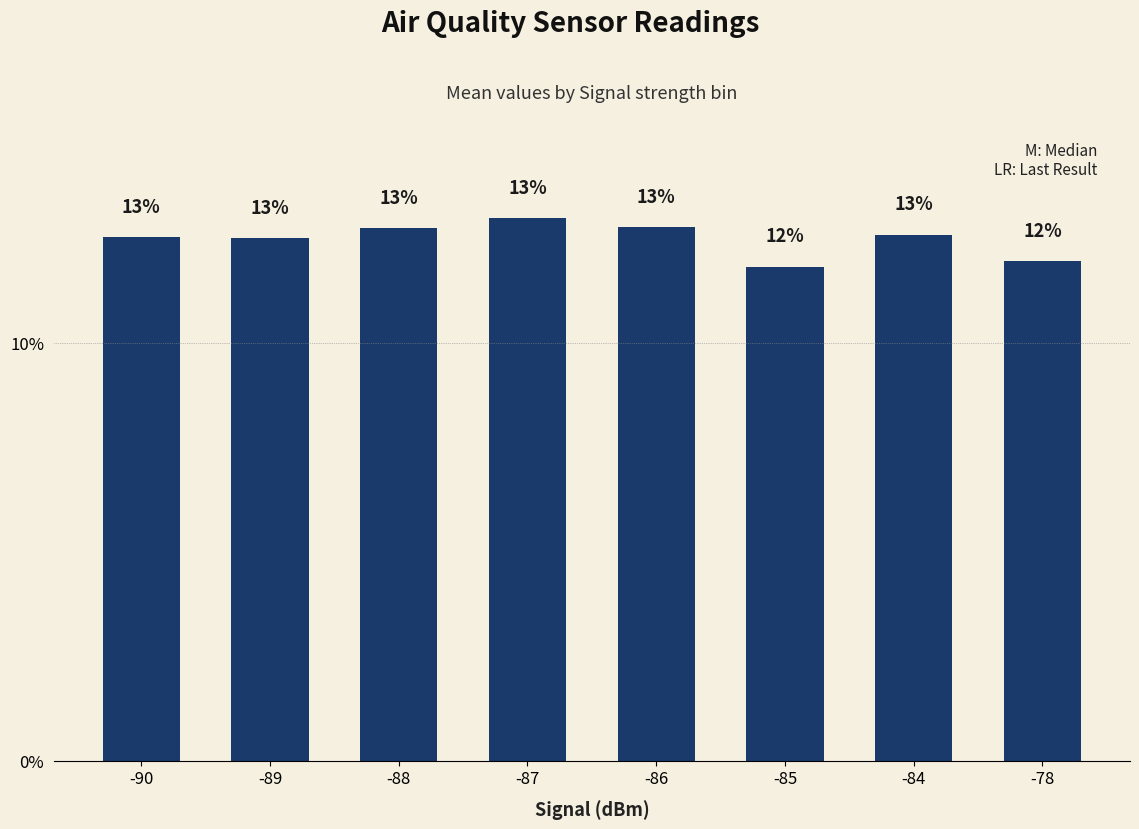

What is the value of the 4th bar from the left?

13.0